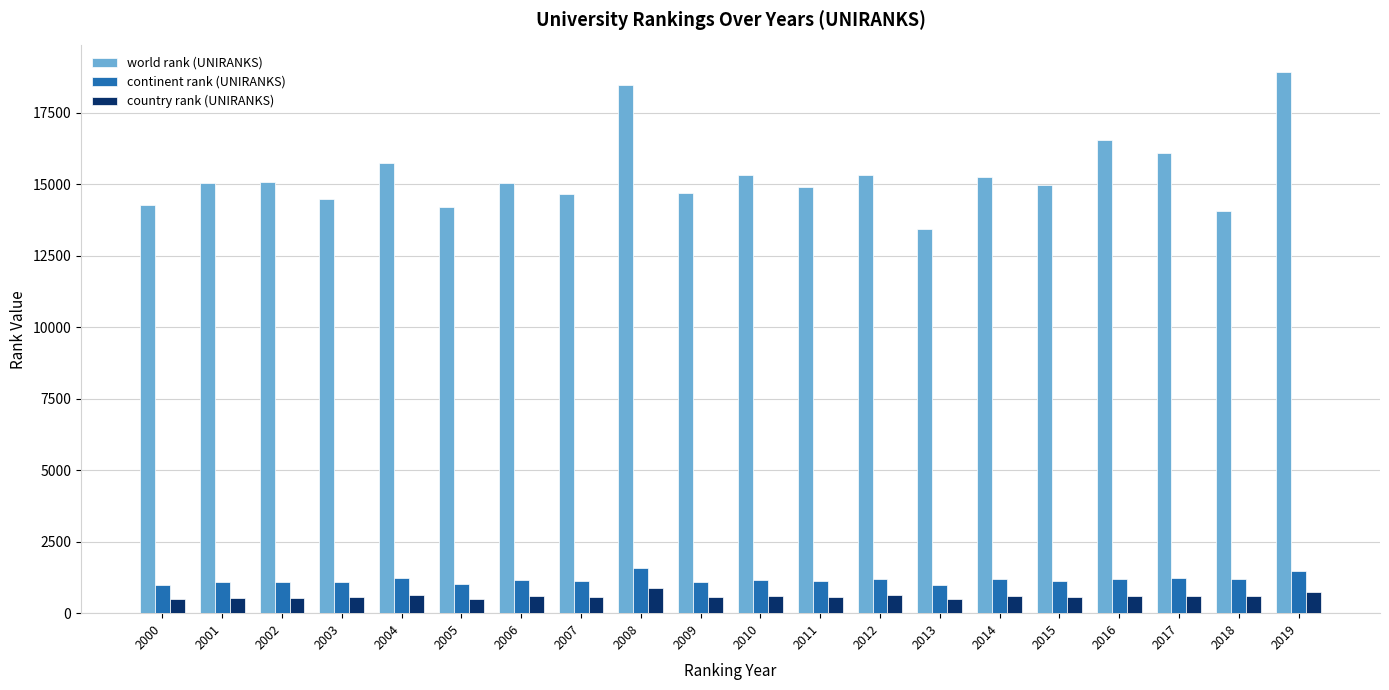

What is the minimum value shown in the chart?

491